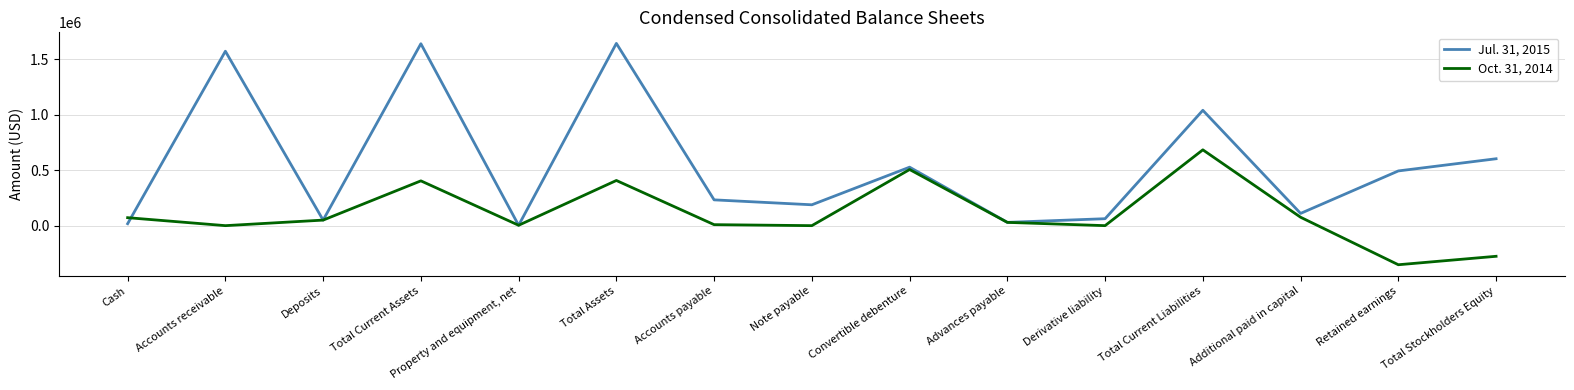

True or false: Jul. 31, 2015 and Oct. 31, 2014 intersect in this chart.

True